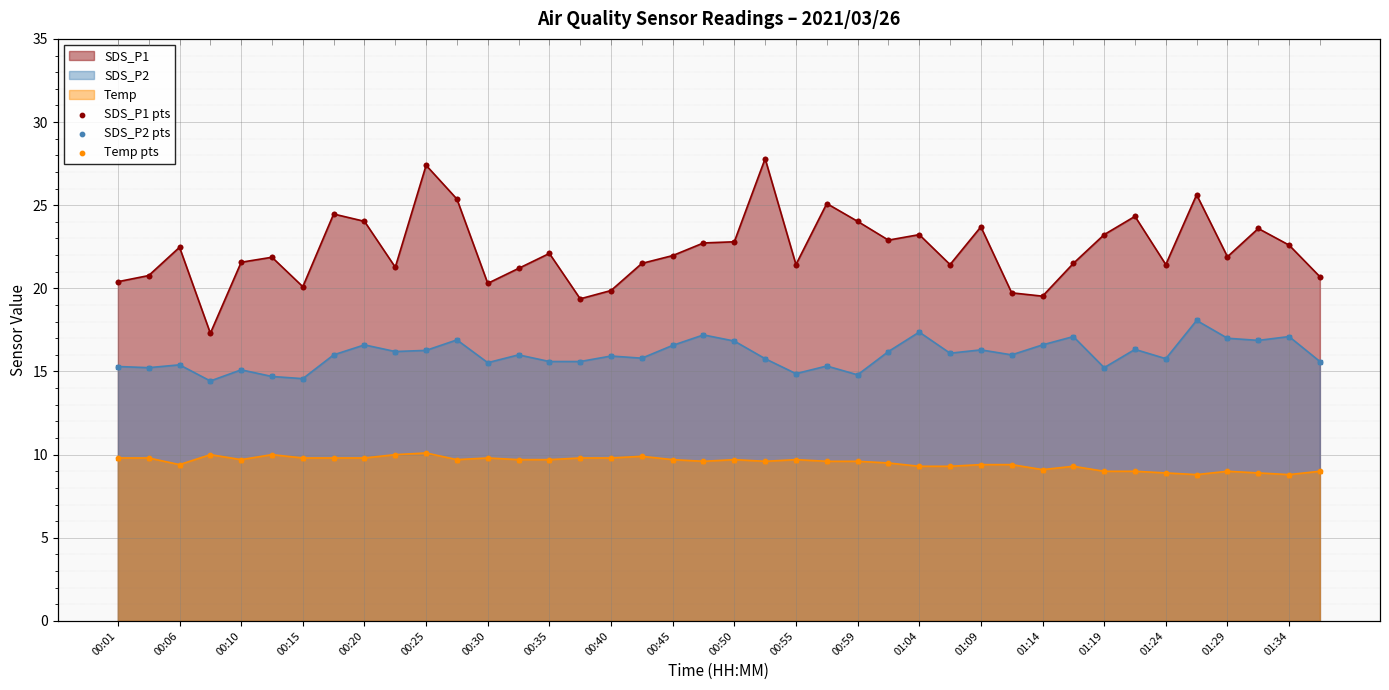

At how many categories does at least one series exceed 20?

35